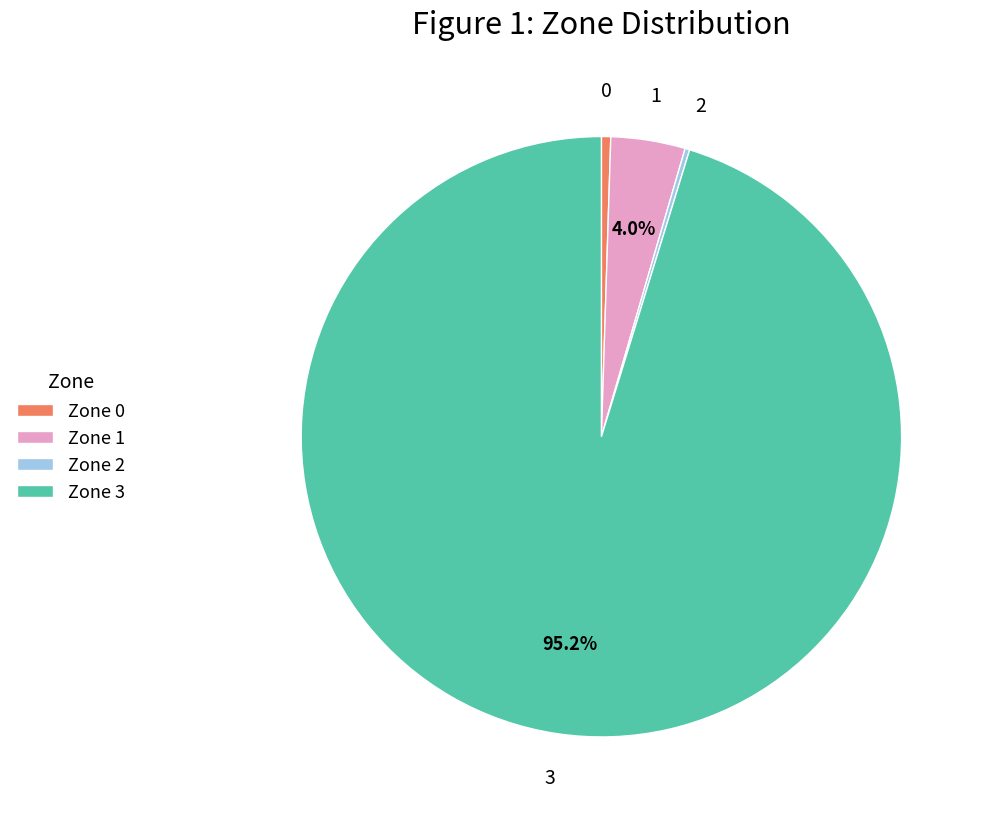

What is the majority slice?

Zone 3